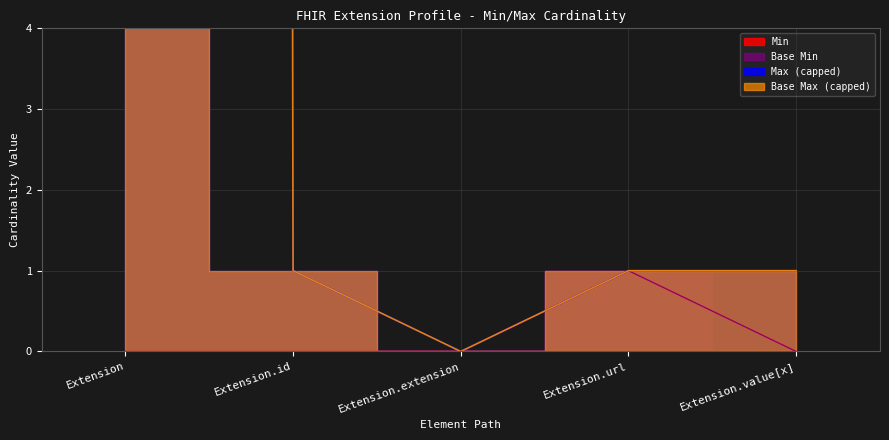

What position from the right is Extension?

5